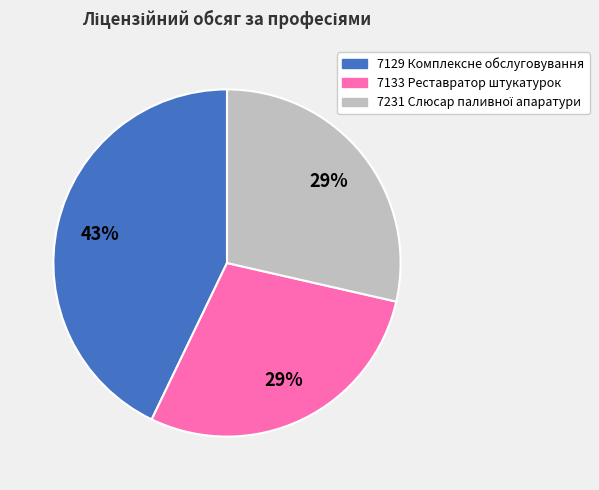

Is there a majority slice in this chart?

No